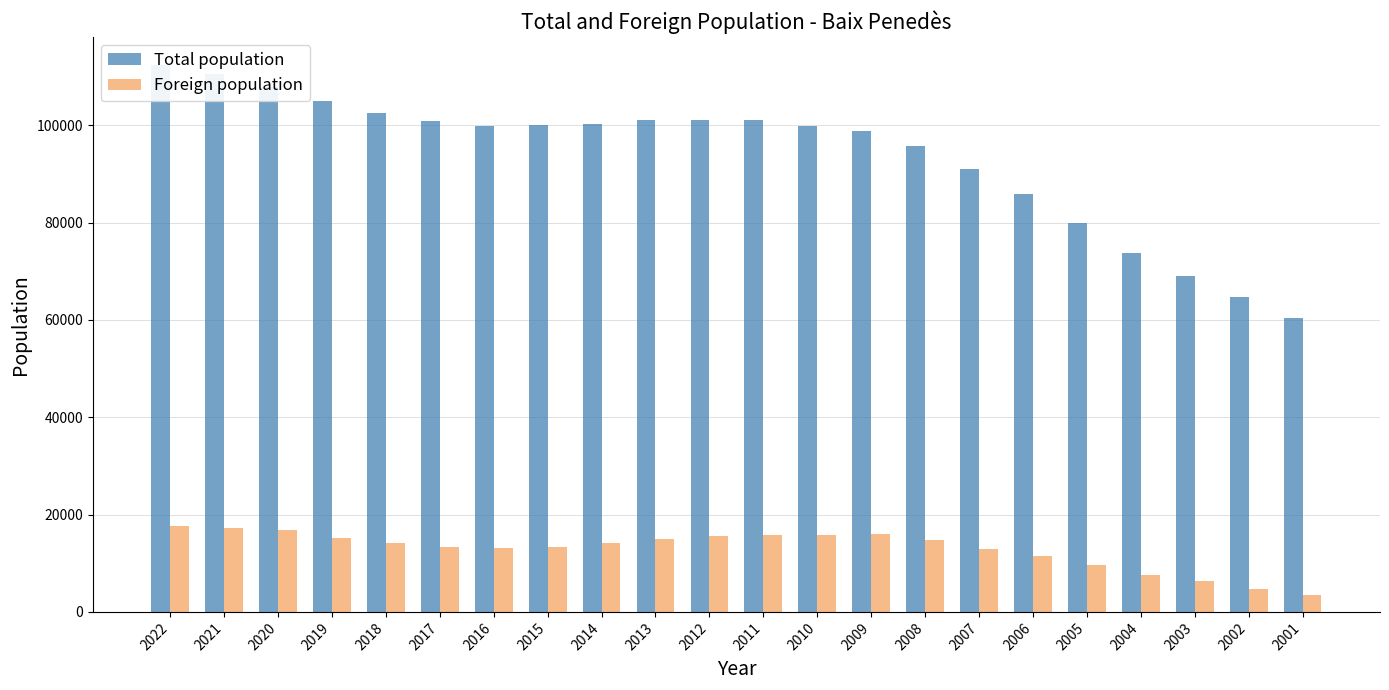

At which label does Total population reach its minimum?

2001